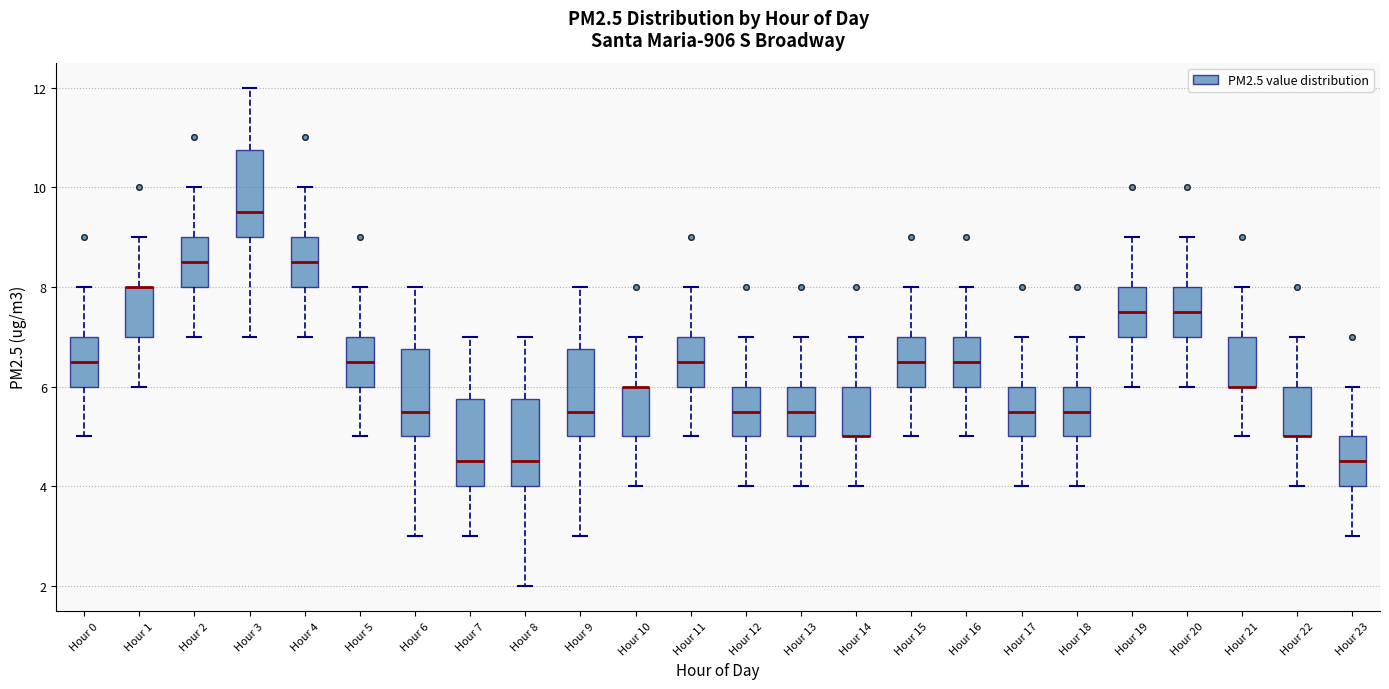

Reading left to right, transcribe this box plot: for each box, give where its median line is, the range the box spans, and where its two whiskers end, as read against the y-axis. The values are not printed on the chart, so give them approximately, as read against the axis.

Hour 0: median 6.6, box 6.0 to 7.0, whiskers 5.0 to 8.0
Hour 1: median 8.0 (drawn on the box's upper edge), box 7.0 to 8.0, whiskers 6.0 to 9.0
Hour 2: median 8.6, box 8.0 to 9.0, whiskers 7.0 to 10.0
Hour 3: median 9.6, box 9.0 to 10.8, whiskers 7.0 to 12.0
Hour 4: median 8.6, box 8.0 to 9.0, whiskers 7.0 to 10.0
Hour 5: median 6.6, box 6.0 to 7.0, whiskers 5.0 to 8.0
Hour 6: median 5.6, box 5.0 to 6.8, whiskers 3.0 to 8.0
Hour 7: median 4.6, box 4.0 to 5.8, whiskers 3.0 to 7.0
Hour 8: median 4.6, box 4.0 to 5.8, whiskers 2.0 to 7.0
Hour 9: median 5.6, box 5.0 to 6.8, whiskers 3.0 to 8.0
Hour 10: median 6.0 (drawn on the box's upper edge), box 5.0 to 6.0, whiskers 4.0 to 7.0
Hour 11: median 6.6, box 6.0 to 7.0, whiskers 5.0 to 8.0
Hour 12: median 5.6, box 5.0 to 6.0, whiskers 4.0 to 7.0
Hour 13: median 5.6, box 5.0 to 6.0, whiskers 4.0 to 7.0
Hour 14: median 5.0 (drawn on the box's lower edge), box 5.0 to 6.0, whiskers 4.0 to 7.0
Hour 15: median 6.6, box 6.0 to 7.0, whiskers 5.0 to 8.0
Hour 16: median 6.6, box 6.0 to 7.0, whiskers 5.0 to 8.0
Hour 17: median 5.6, box 5.0 to 6.0, whiskers 4.0 to 7.0
Hour 18: median 5.6, box 5.0 to 6.0, whiskers 4.0 to 7.0
Hour 19: median 7.6, box 7.0 to 8.0, whiskers 6.0 to 9.0
Hour 20: median 7.6, box 7.0 to 8.0, whiskers 6.0 to 9.0
Hour 21: median 6.0 (drawn on the box's lower edge), box 6.0 to 7.0, whiskers 5.0 to 8.0
Hour 22: median 5.0 (drawn on the box's lower edge), box 5.0 to 6.0, whiskers 4.0 to 7.0
Hour 23: median 4.6, box 4.0 to 5.0, whiskers 3.0 to 6.0